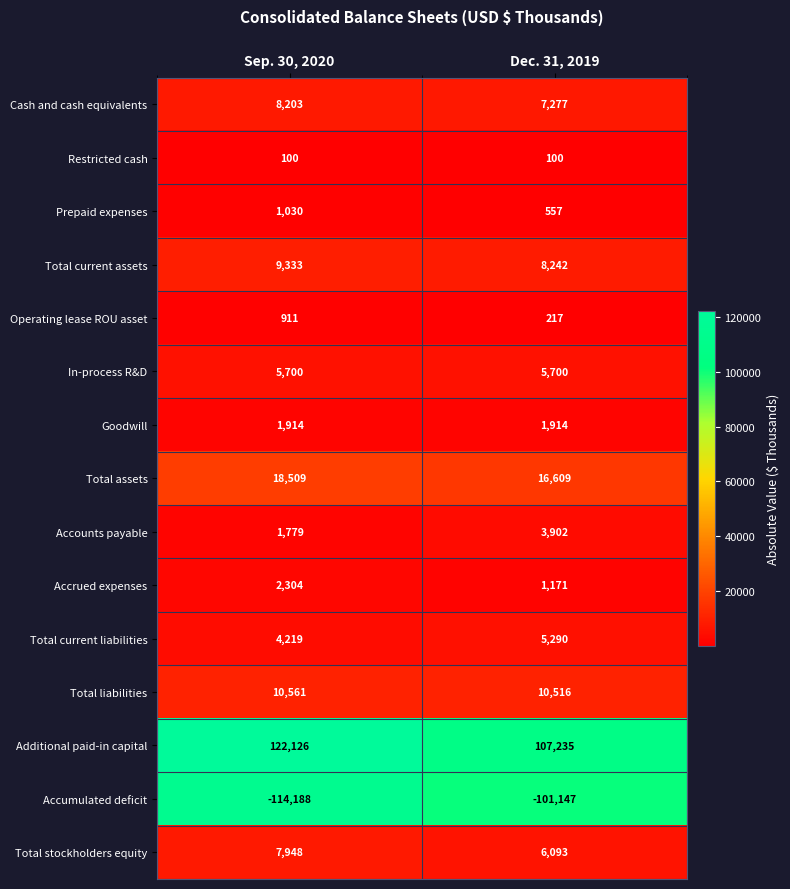

What is the total value across all series at Sep. 30, 2020?

80449